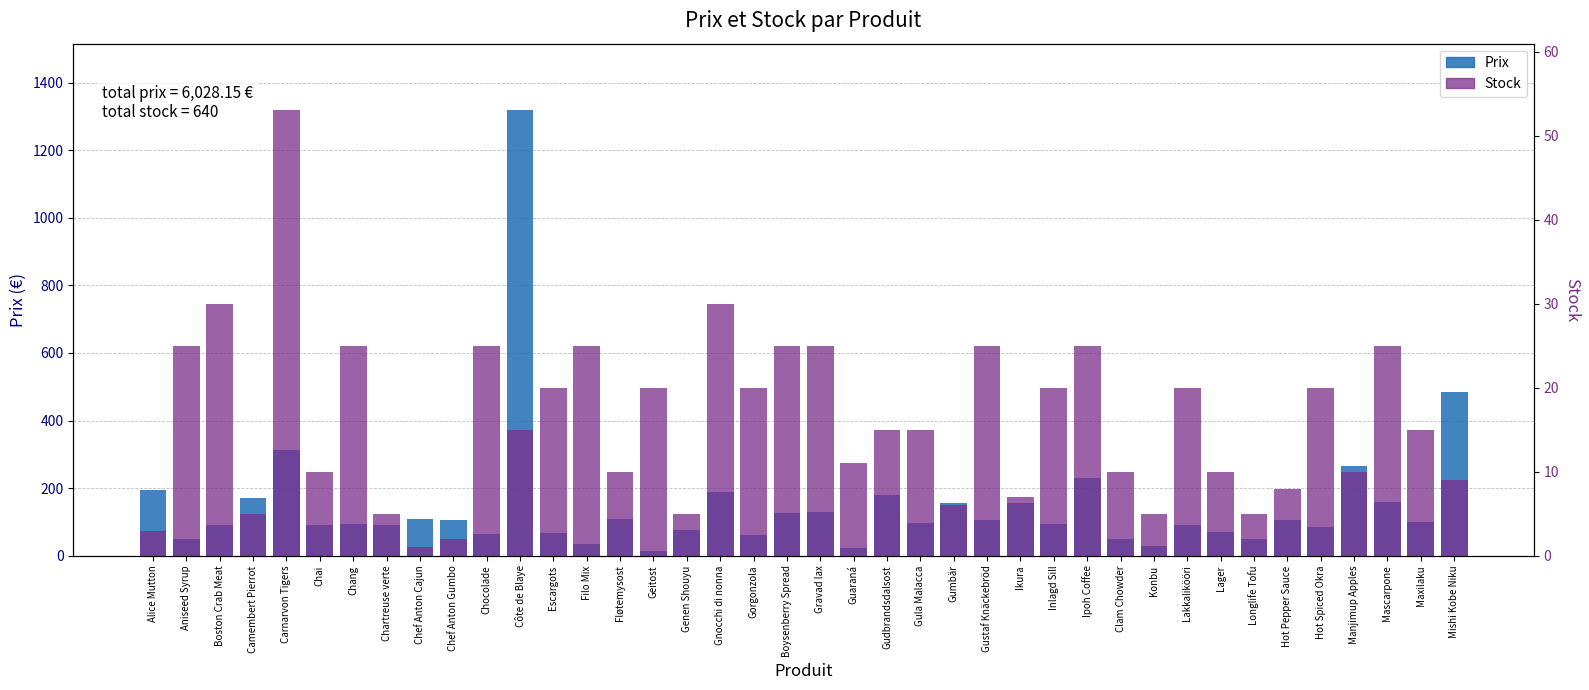

What is the highest value of the Prix series?

1317.5